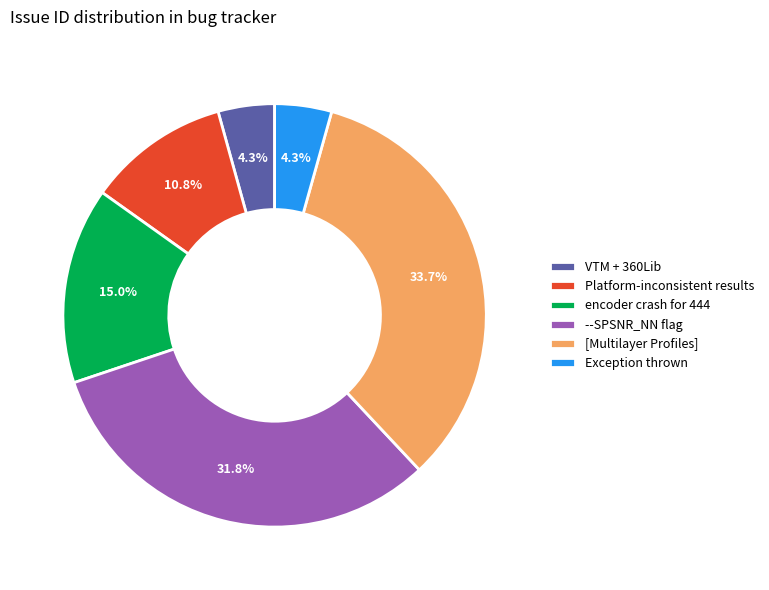

Is VTM + 360Lib the majority of the pie?

No